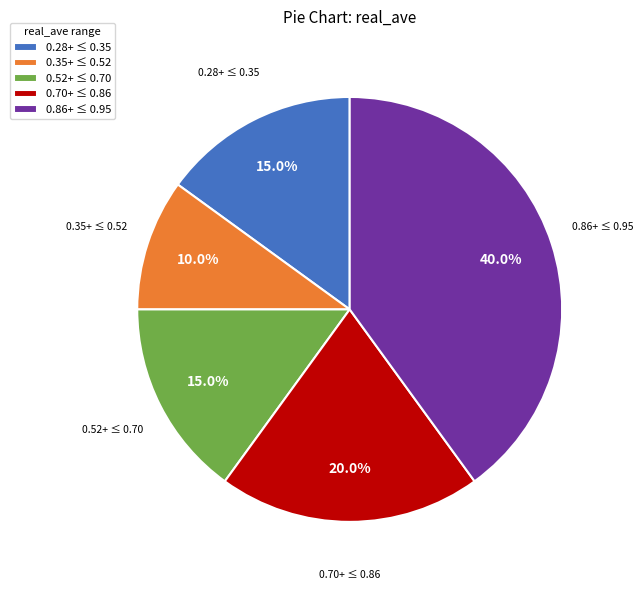

How many slices are in this pie chart?

5